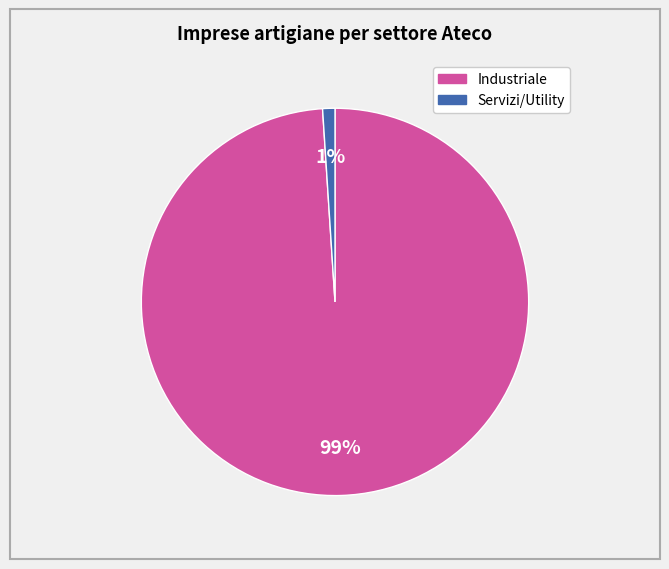

To the nearest percent, what is the average slice percentage?

50%